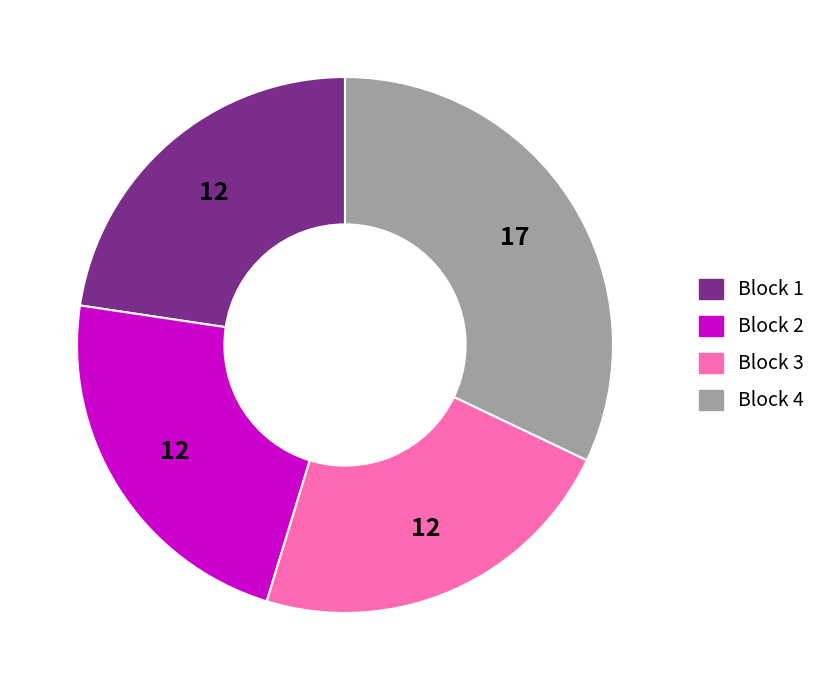

Does any single category account for the majority?

No